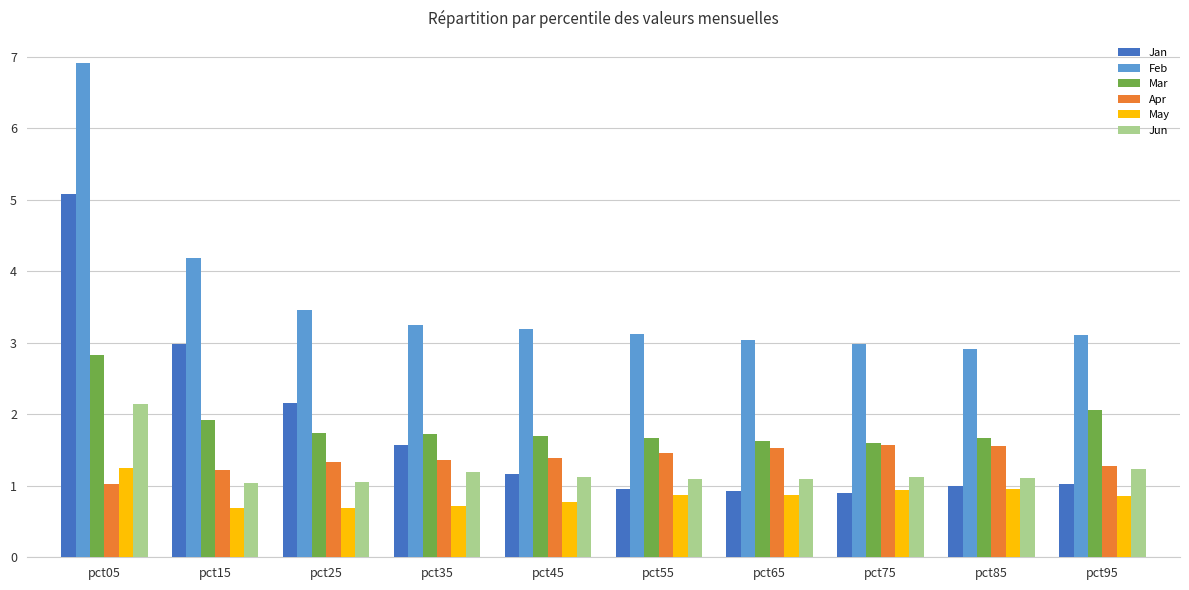

What is the approximate value of Feb at pct25?

3.5